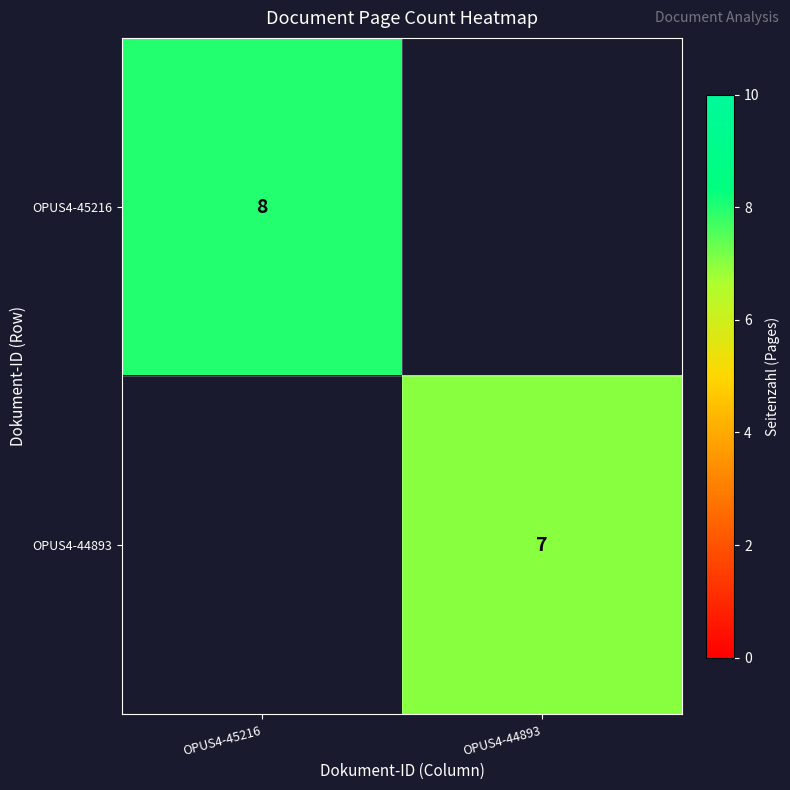

True or false: OPUS4-44893 has a value of 7 at OPUS4-44893.

True